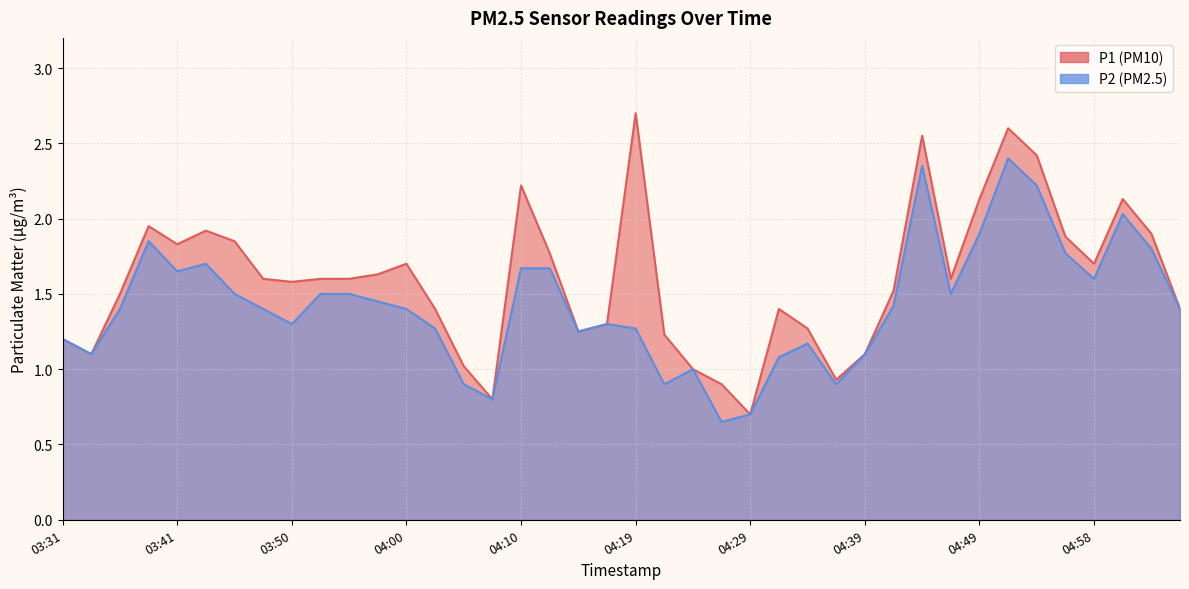

True or false: P2 and P1 cross at least once.

False